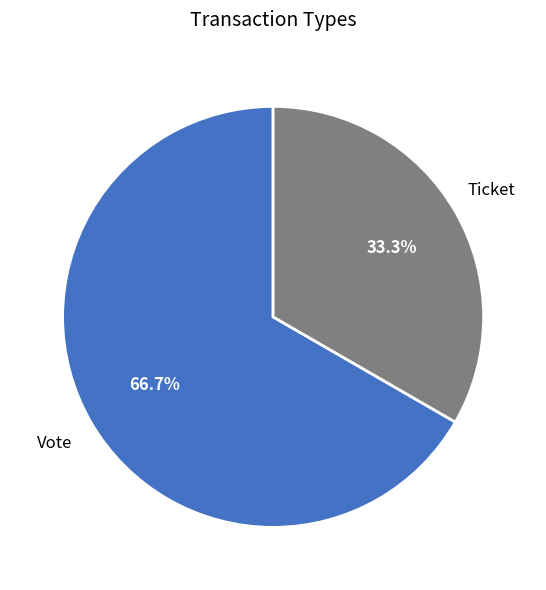

What percentage is the Ticket slice, to the nearest percent?

33%